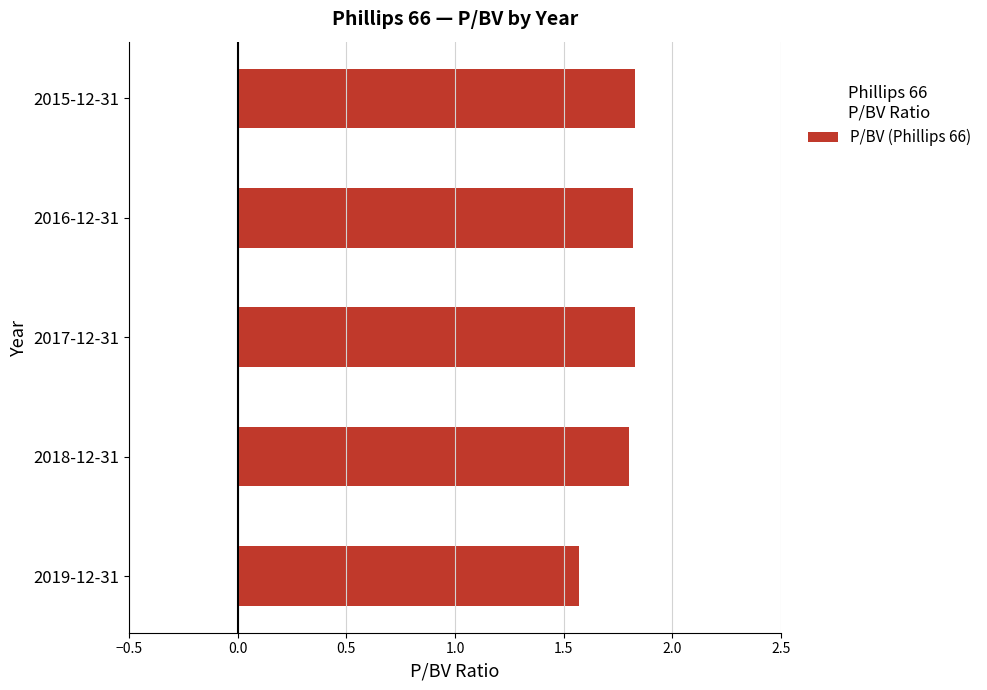

Which label corresponds to the smallest value in the chart?

2019-12-31